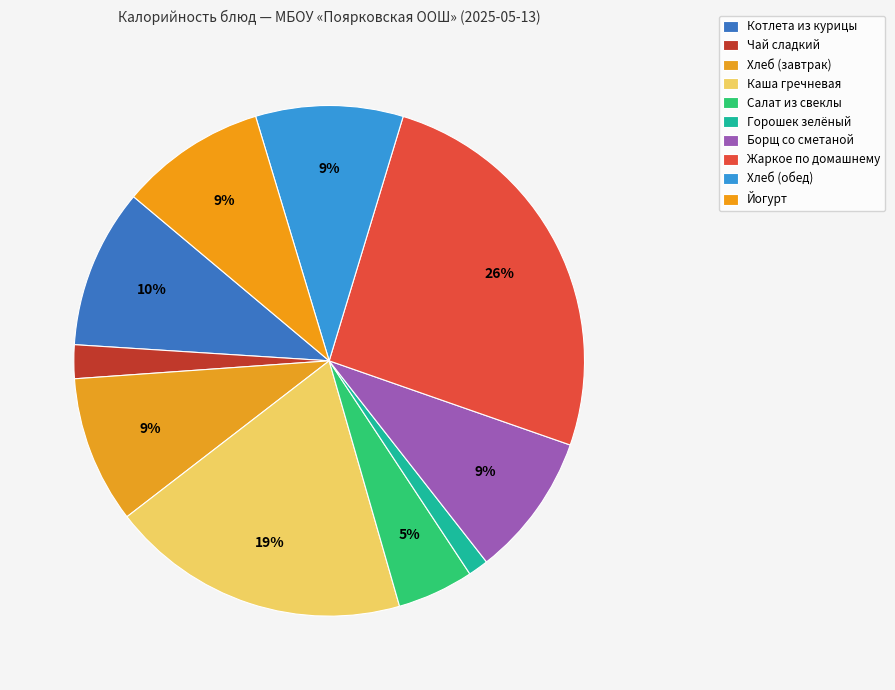

How many slices are in this pie chart?

10